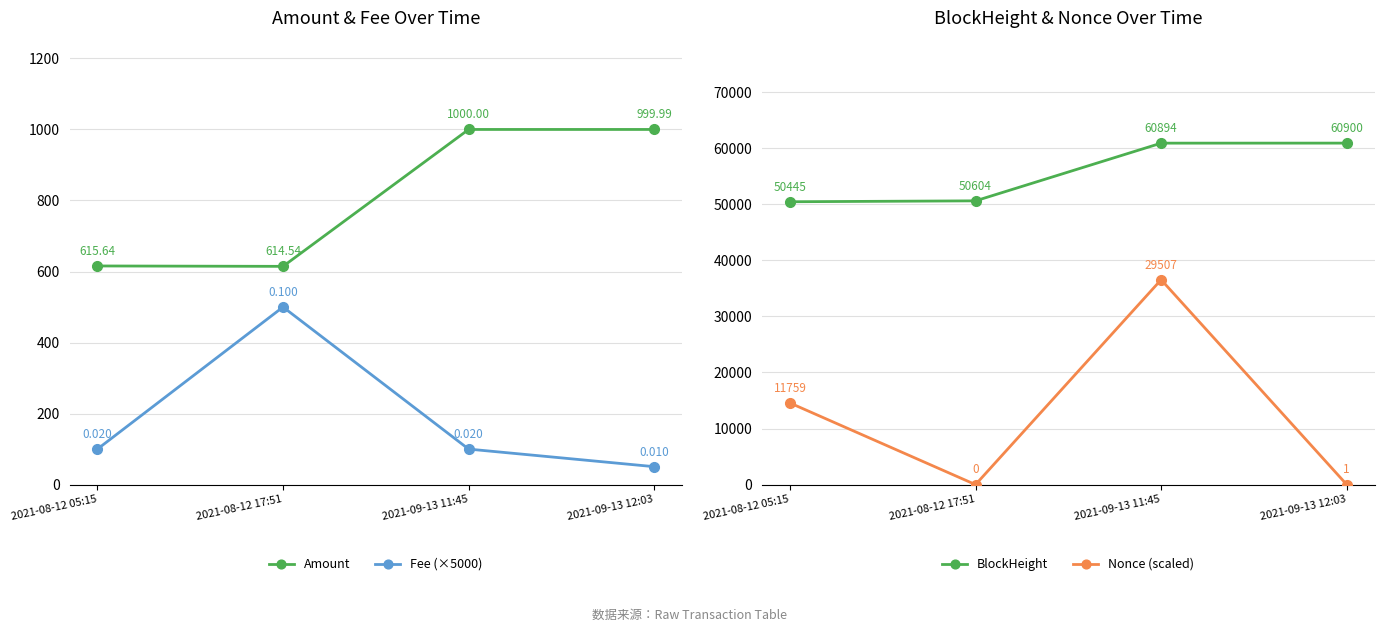

List the labels in order of BlockHeight value, smallest first.

2021-08-12 05:15, 2021-08-12 17:51, 2021-09-13 11:45, 2021-09-13 12:03